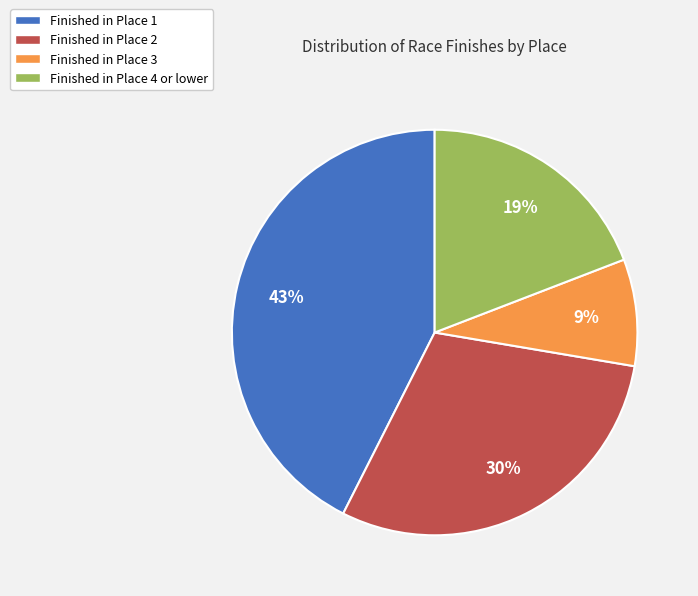

To the nearest percent, what is the combined percentage of Finished in Place 2 and Finished in Place 1?

72%